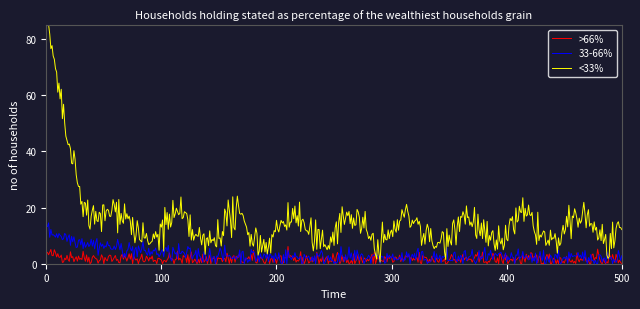

Count the number of categories in the chart.

500